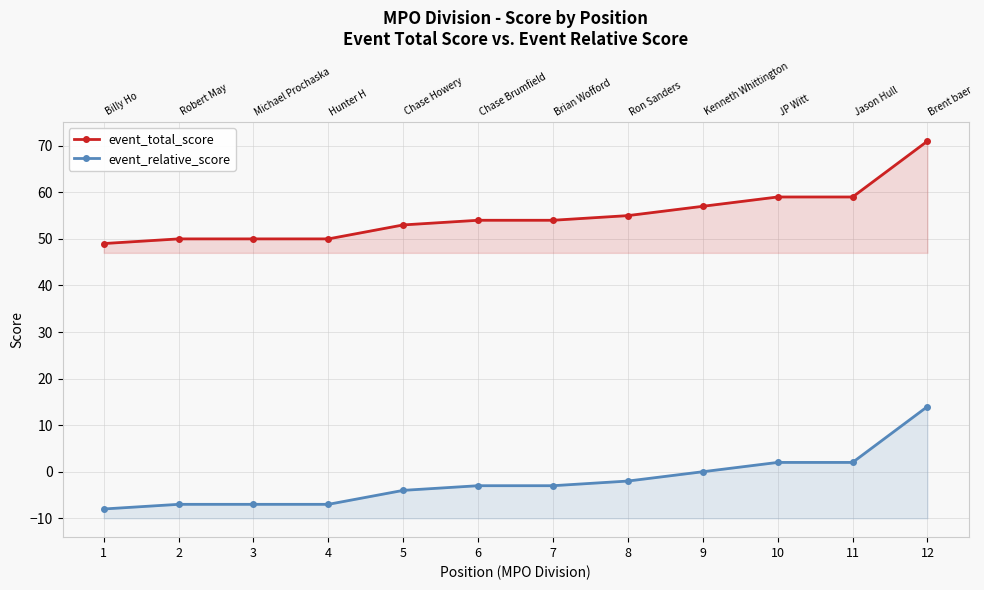

Reading right to left, list all the values displayed in this chart.

event_total_score: 12=71	11=59	10=59	9=57	8=55	7=54	6=54	5=53	4=50	3=50	2=50	1=49
event_relative_score: 12=14	11=2	10=2	9=0	8=-2	7=-3	6=-3	5=-4	4=-7	3=-7	2=-7	1=-8